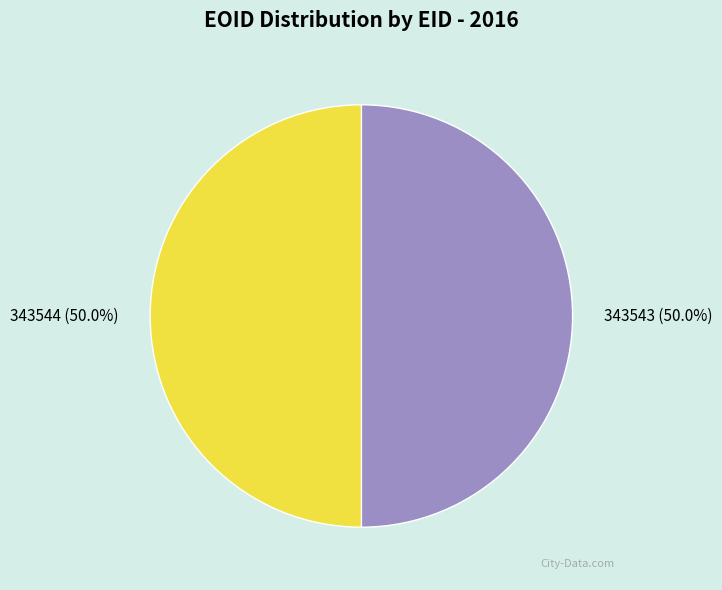

To the nearest percent, what is the average slice percentage?

50%